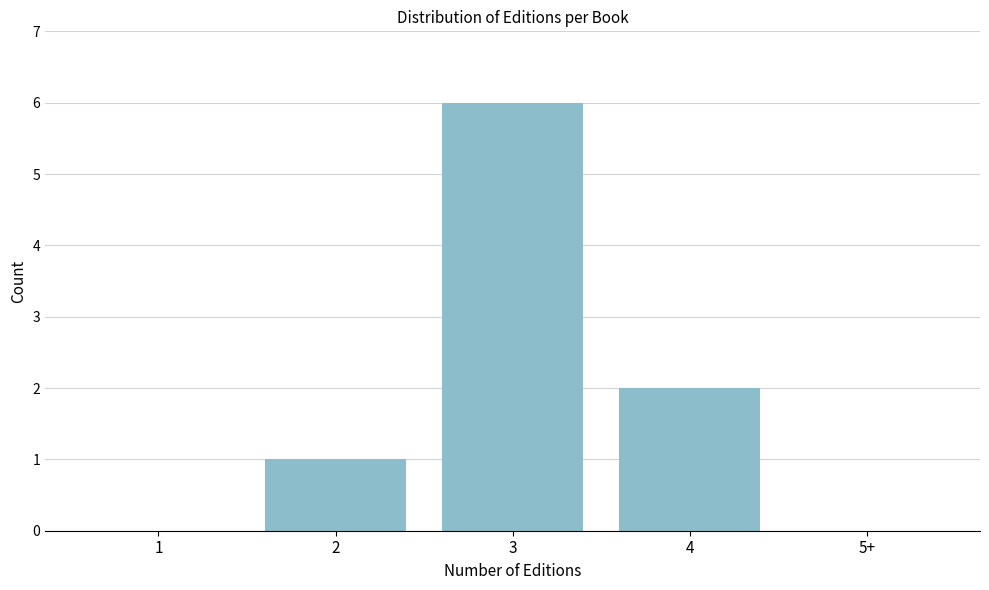

Reading left to right, what are all the values shown in this chart?

1=0	2=1	3=6	4=2	5+=0